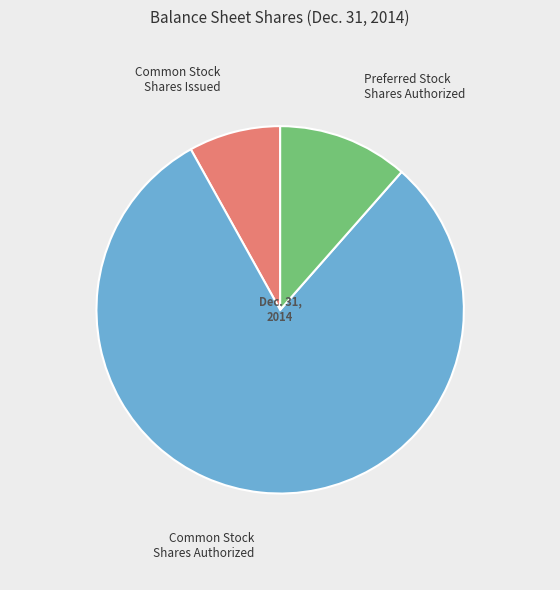

Does any single category account for the majority?

Yes